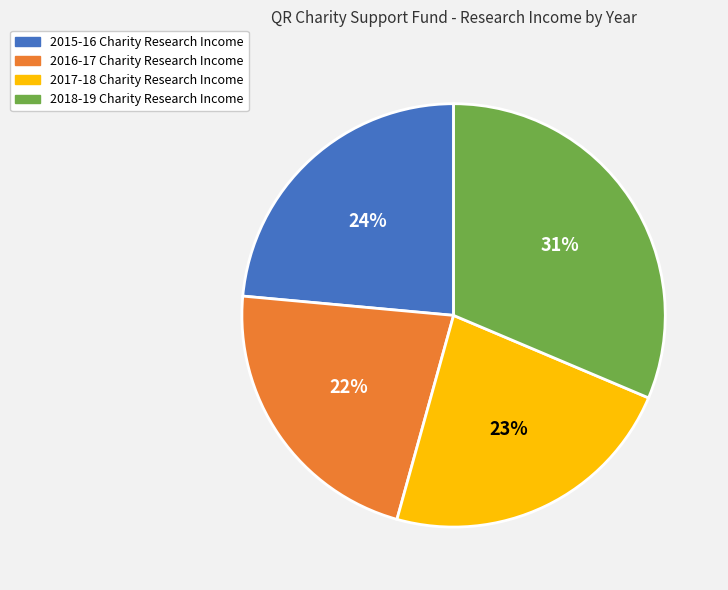

To the nearest percent, what percentage of the pie is 2017-18 Charity Research Income?

23%